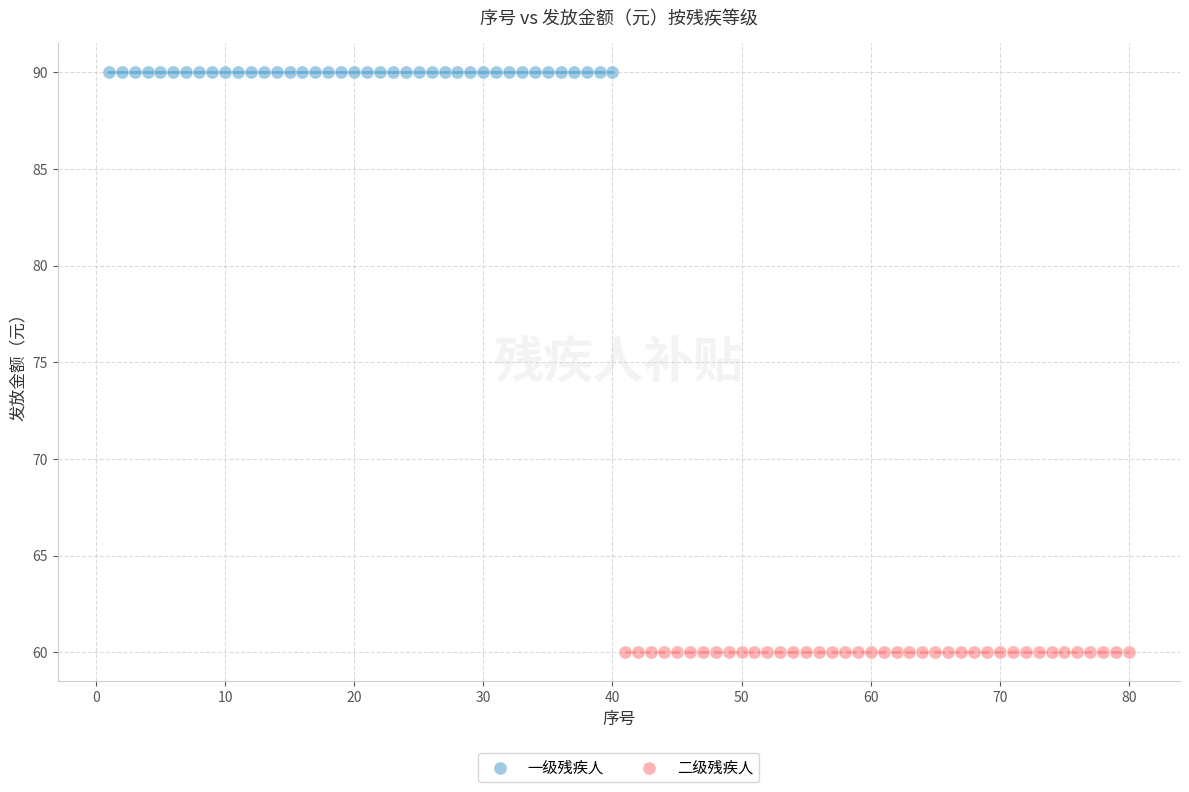

Which series reaches the maximum Y coordinate?

一级残疾人